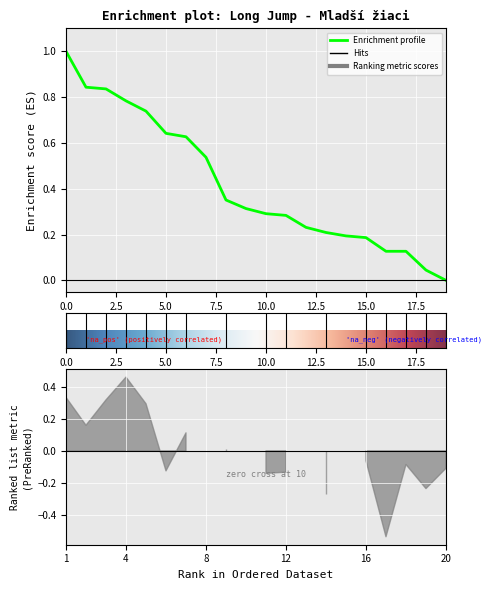

At which label is the value closest to 0?

20